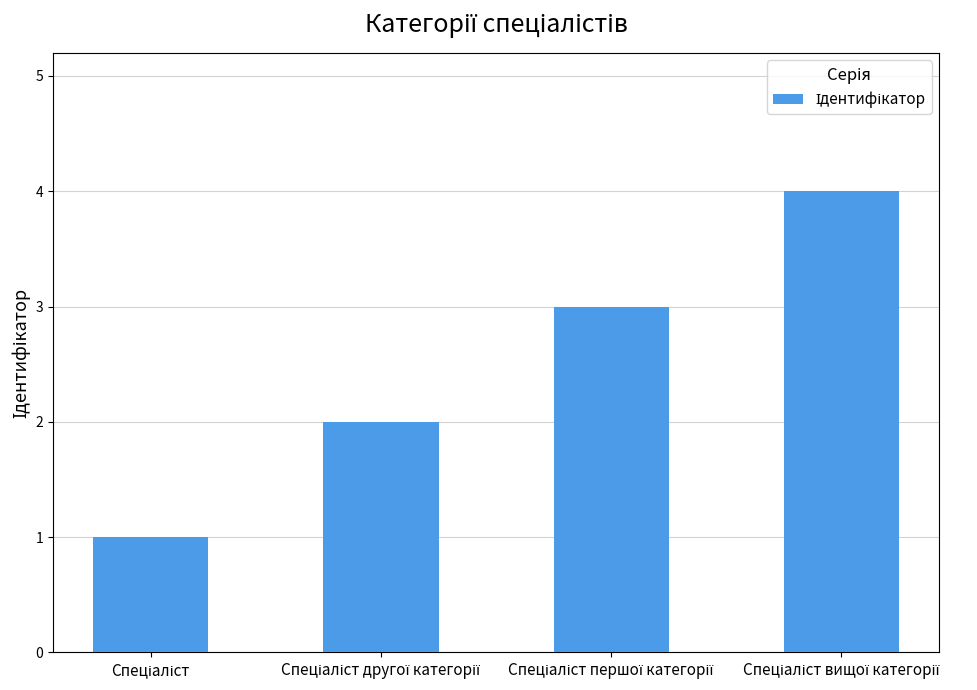

What is the greatest value displayed?

4